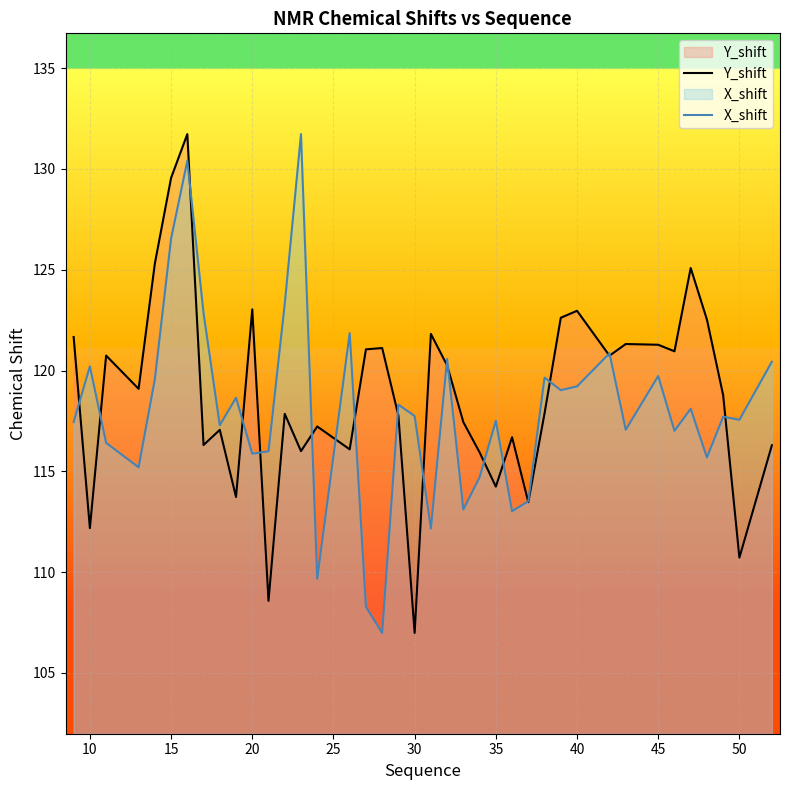

True or false: Y_shift has a value of 129.6 at 15.

True